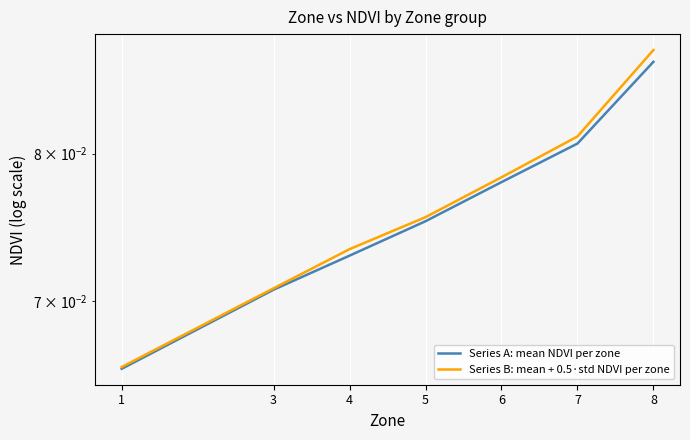

At how many categories does at least one series exceed 0?

7